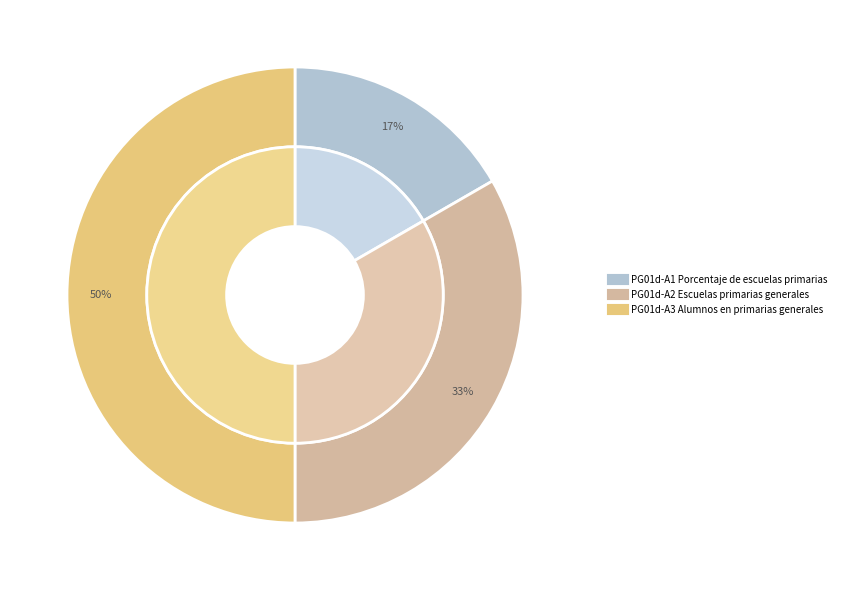

Which slice is the largest?

PG01d-A3 Alumnos en primarias generales